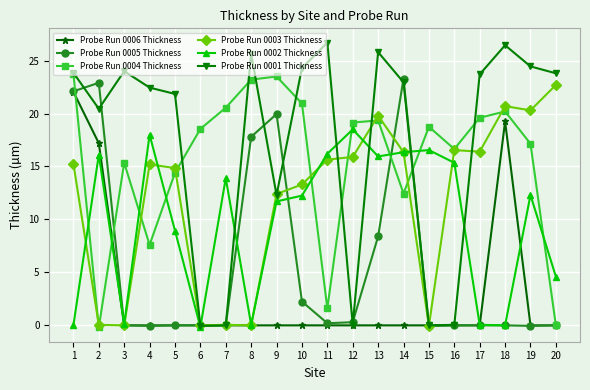

What is the average value of the Probe Run 0006 Thickness series?

2.9